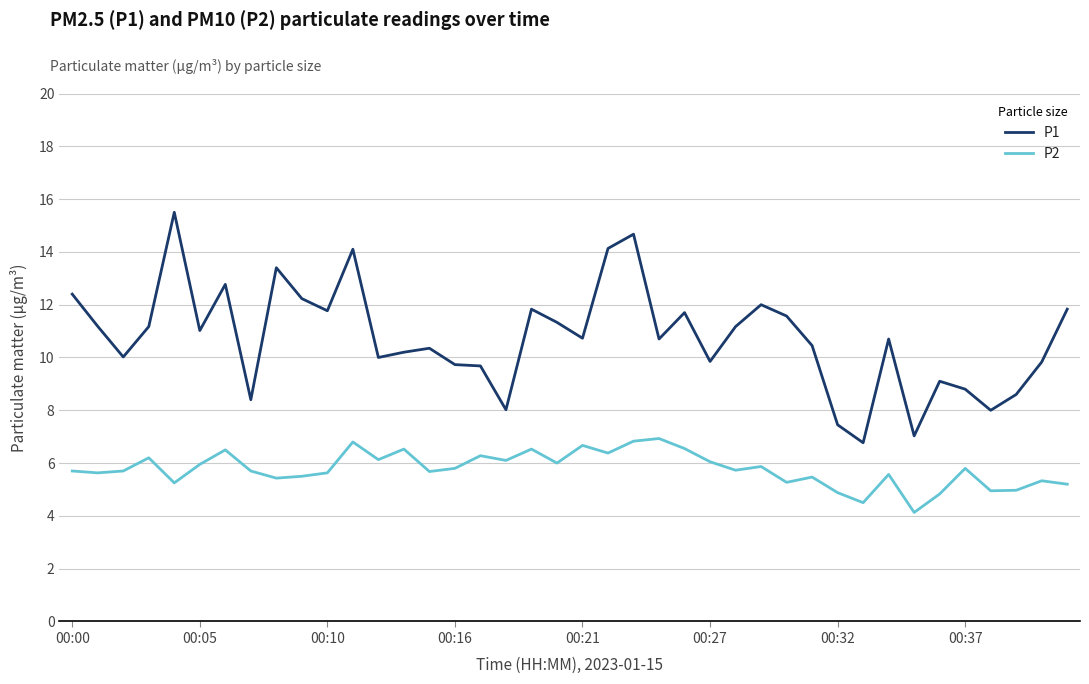

Which series has the largest range (max minus min)?

P1